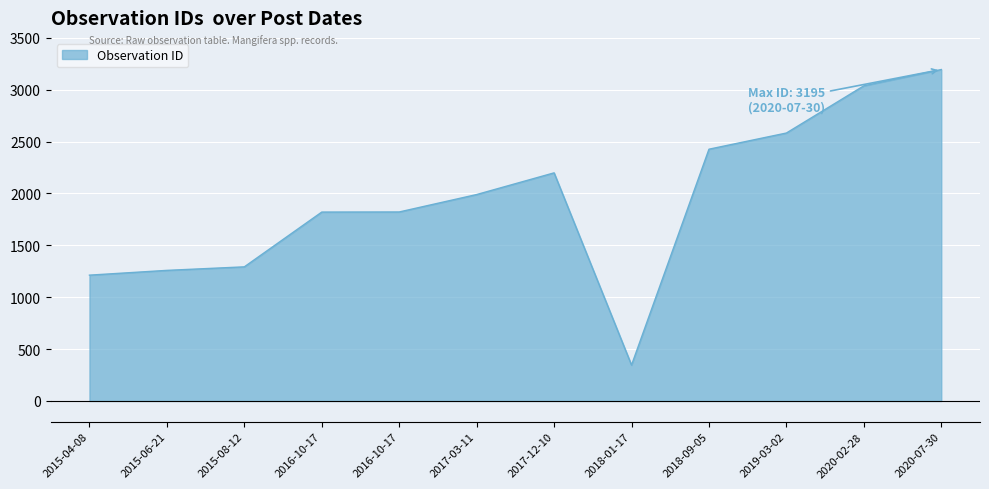

Between 2017-12-10 and 2018-09-05, which is larger?

2018-09-05